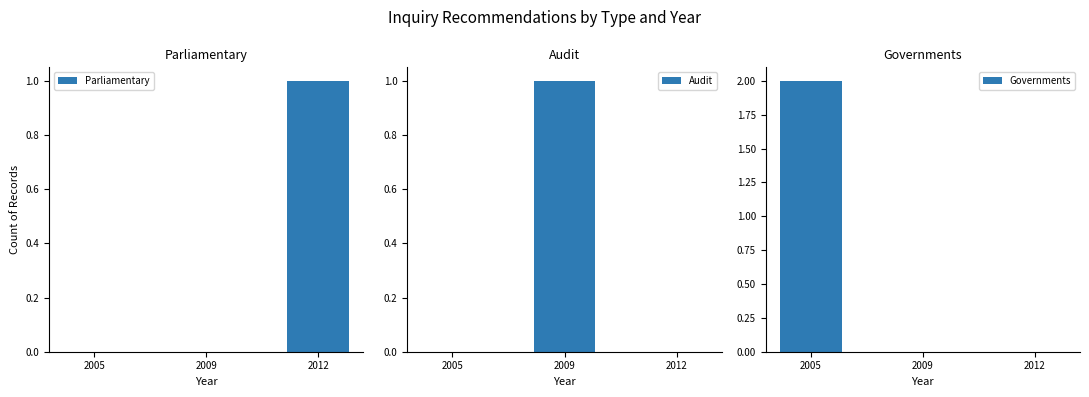

Is the value of Parliamentary at 2005 greater than the value of Governments at 2012?

No